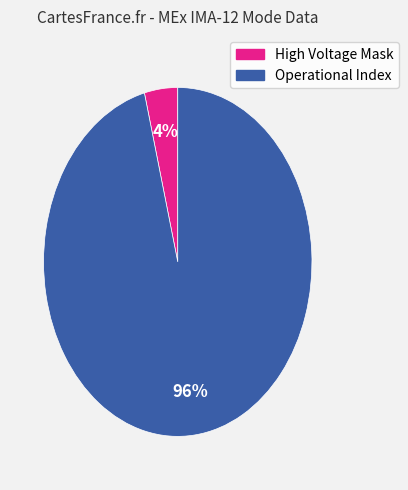

To the nearest percent, what portion does Operational Index represent?

96%